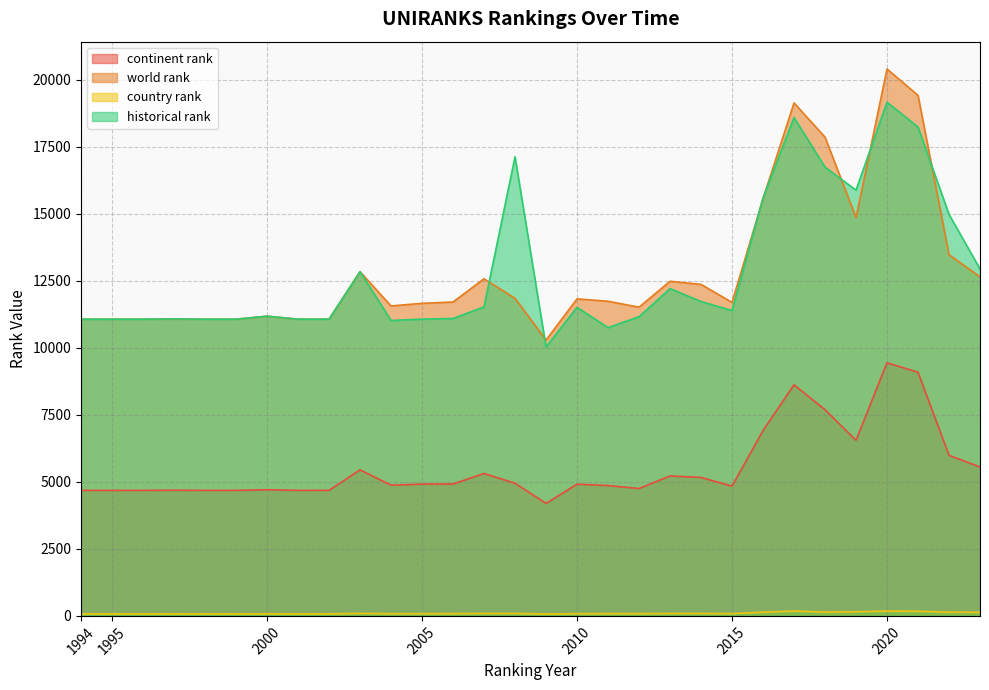

How many series are shown in this chart?

4